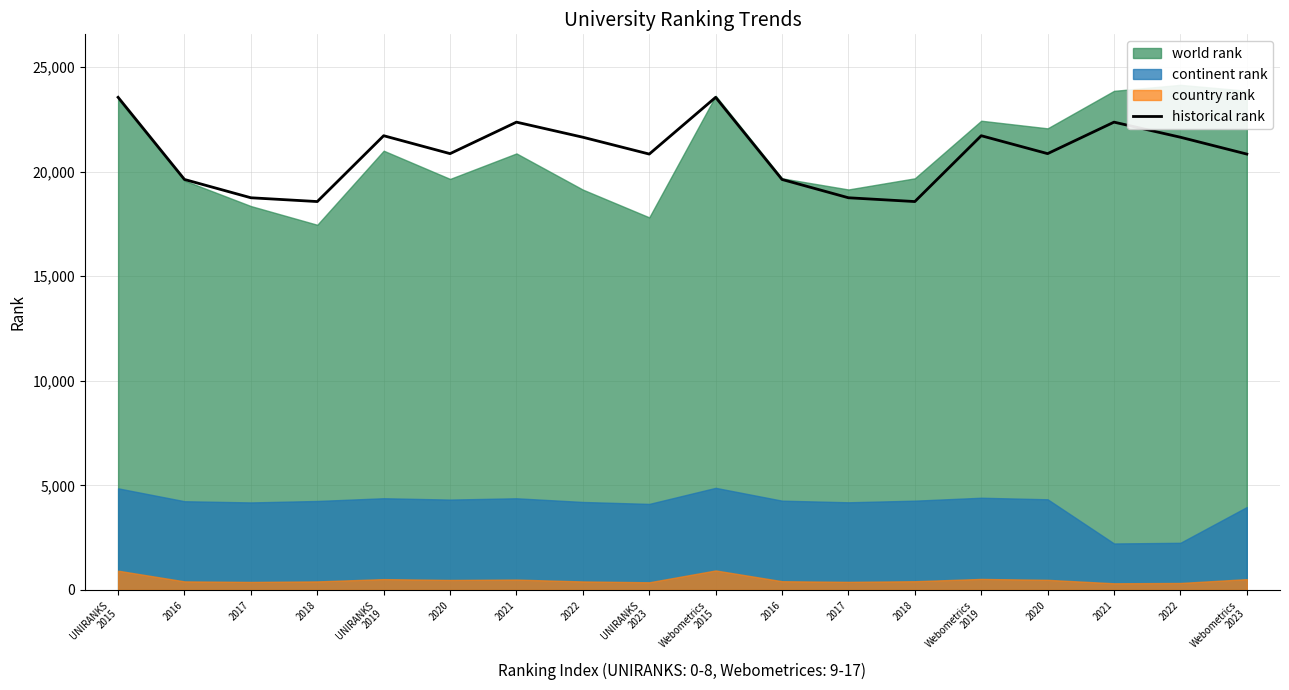

Does the chart have visible grid lines?

Yes